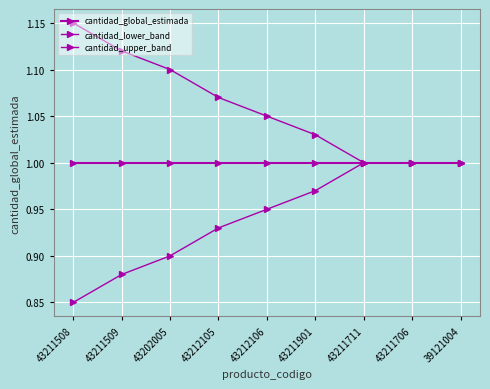

Does the chart have visible grid lines?

Yes